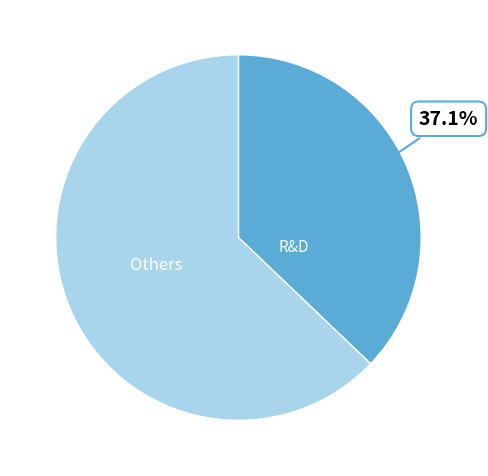

Does any single category account for the majority?

Yes